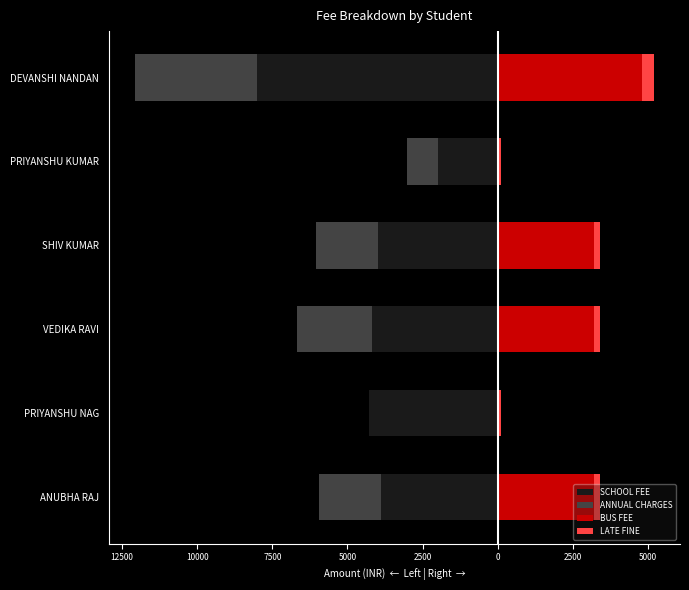

How many data points in LATE FINE are above 200?

1